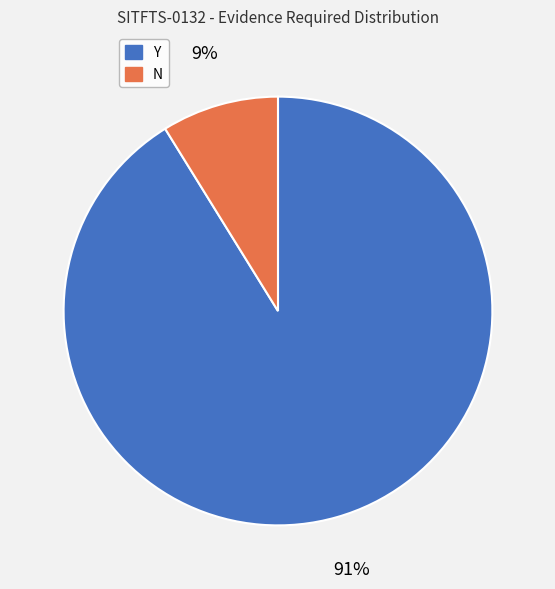

How many segments does this pie chart have?

2